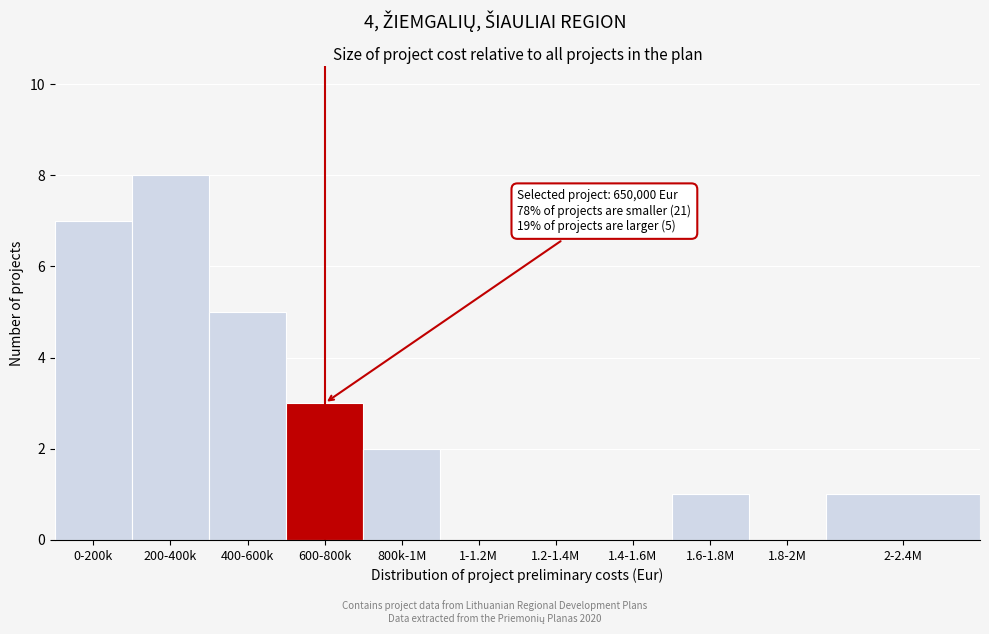

Reading left to right, what are all the values shown in this chart?

0-200k=7	200-400k=8	400-600k=5	600-800k=3	800k-1M=2	1-1.2M=0	1.2-1.4M=0	1.4-1.6M=0	1.6-1.8M=1	1.8-2M=0	2-2.4M=1